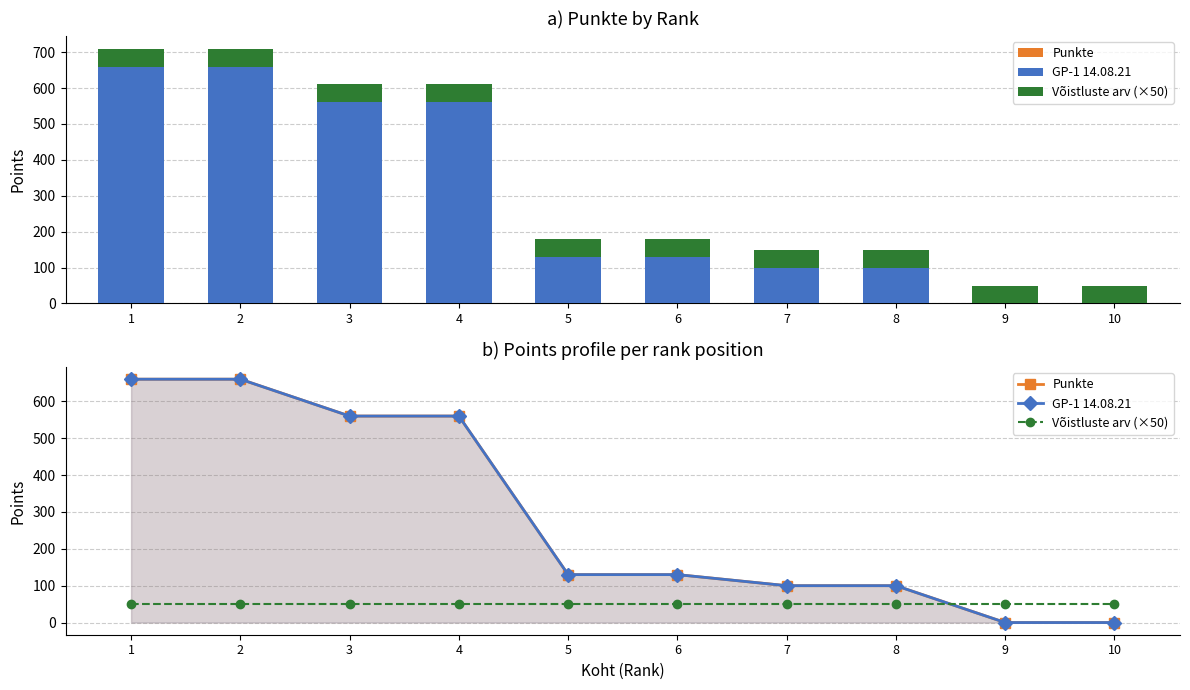

How many data points in GP-1 14.08.21 are less than 130?

4